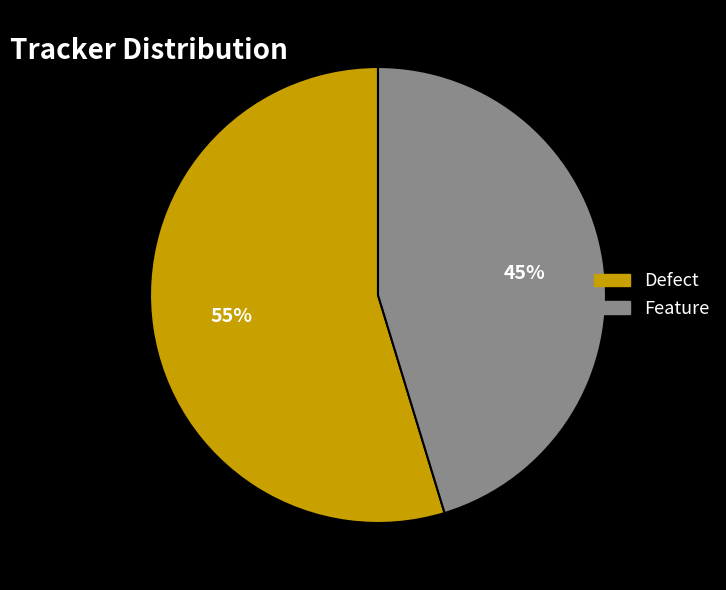

To the nearest percent, what percentage of the pie is Feature?

45%